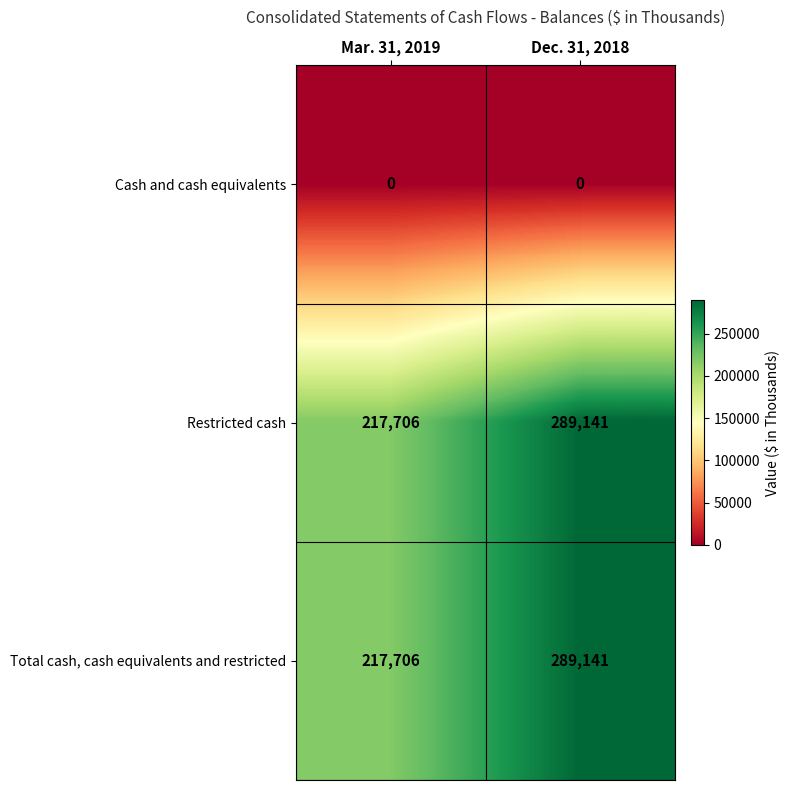

What is the total value across all series at Mar. 31, 2019?

435412